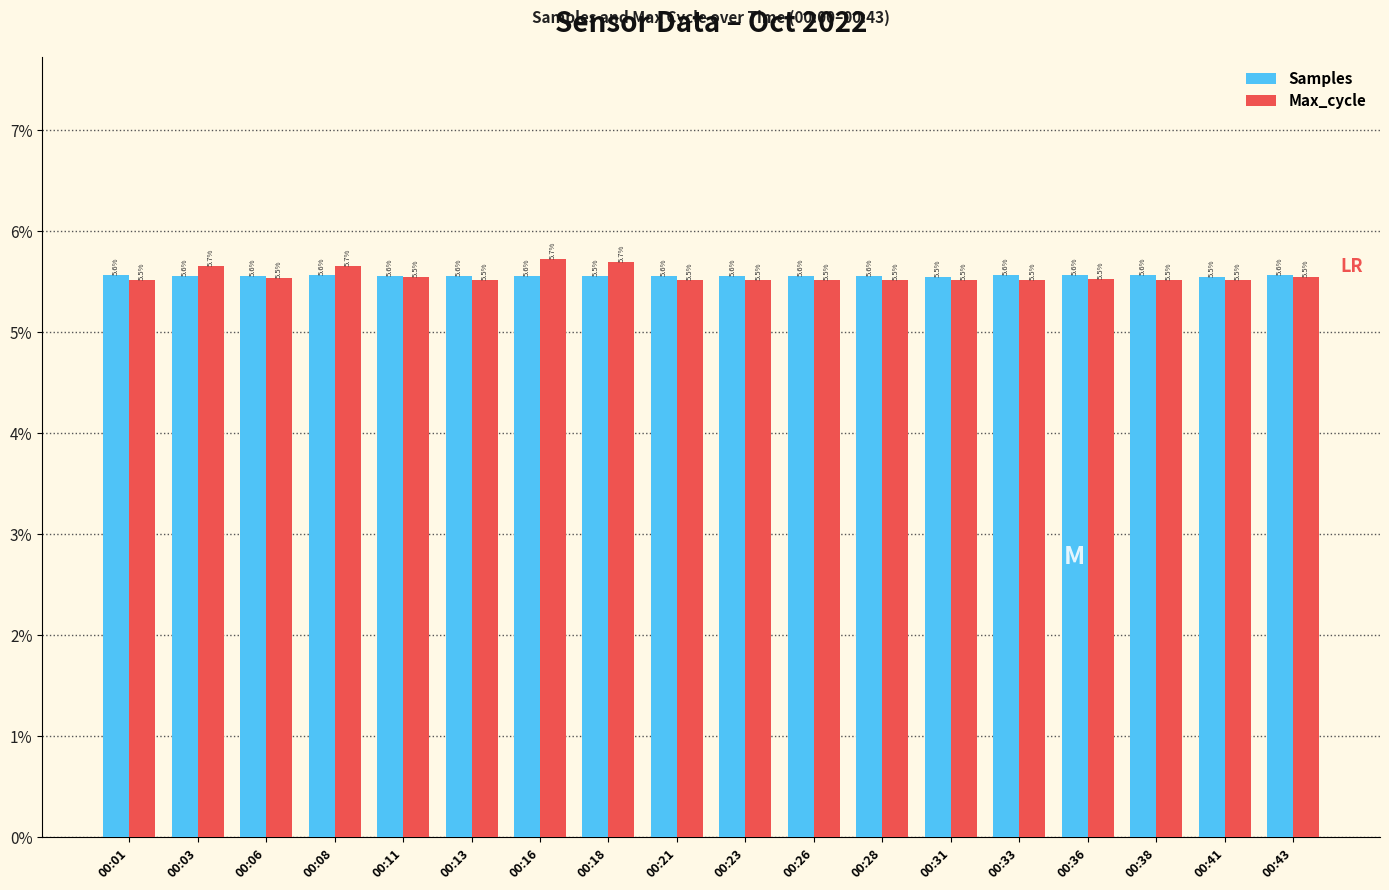

What are all the series names shown in the legend?

Samples, Max_cycle